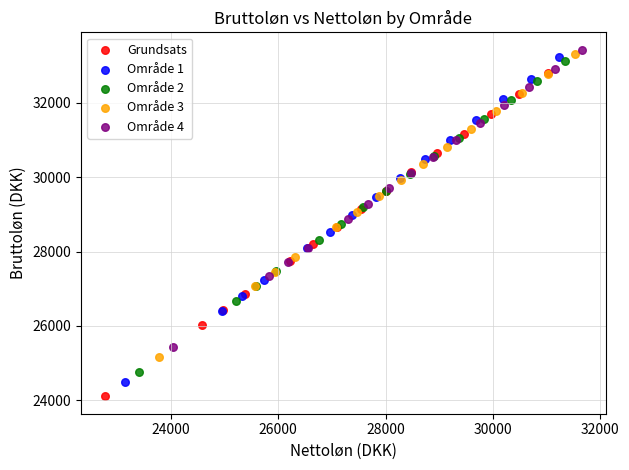

Which series reaches the minimum Y coordinate?

Grundsats